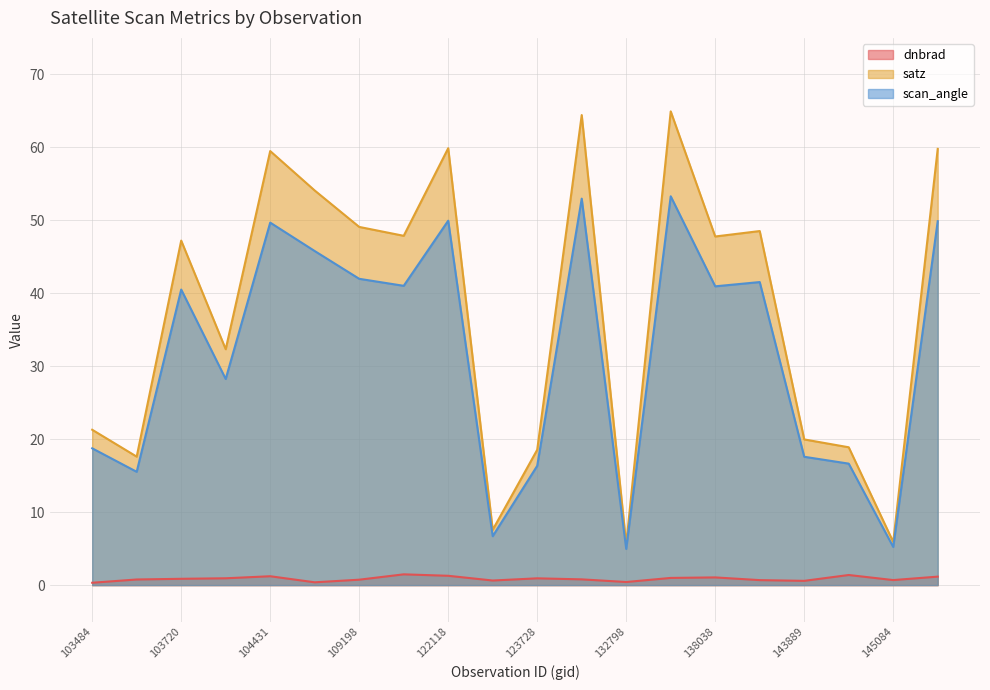

Is it true that scan_angle equals 41.0 at 121078?

True